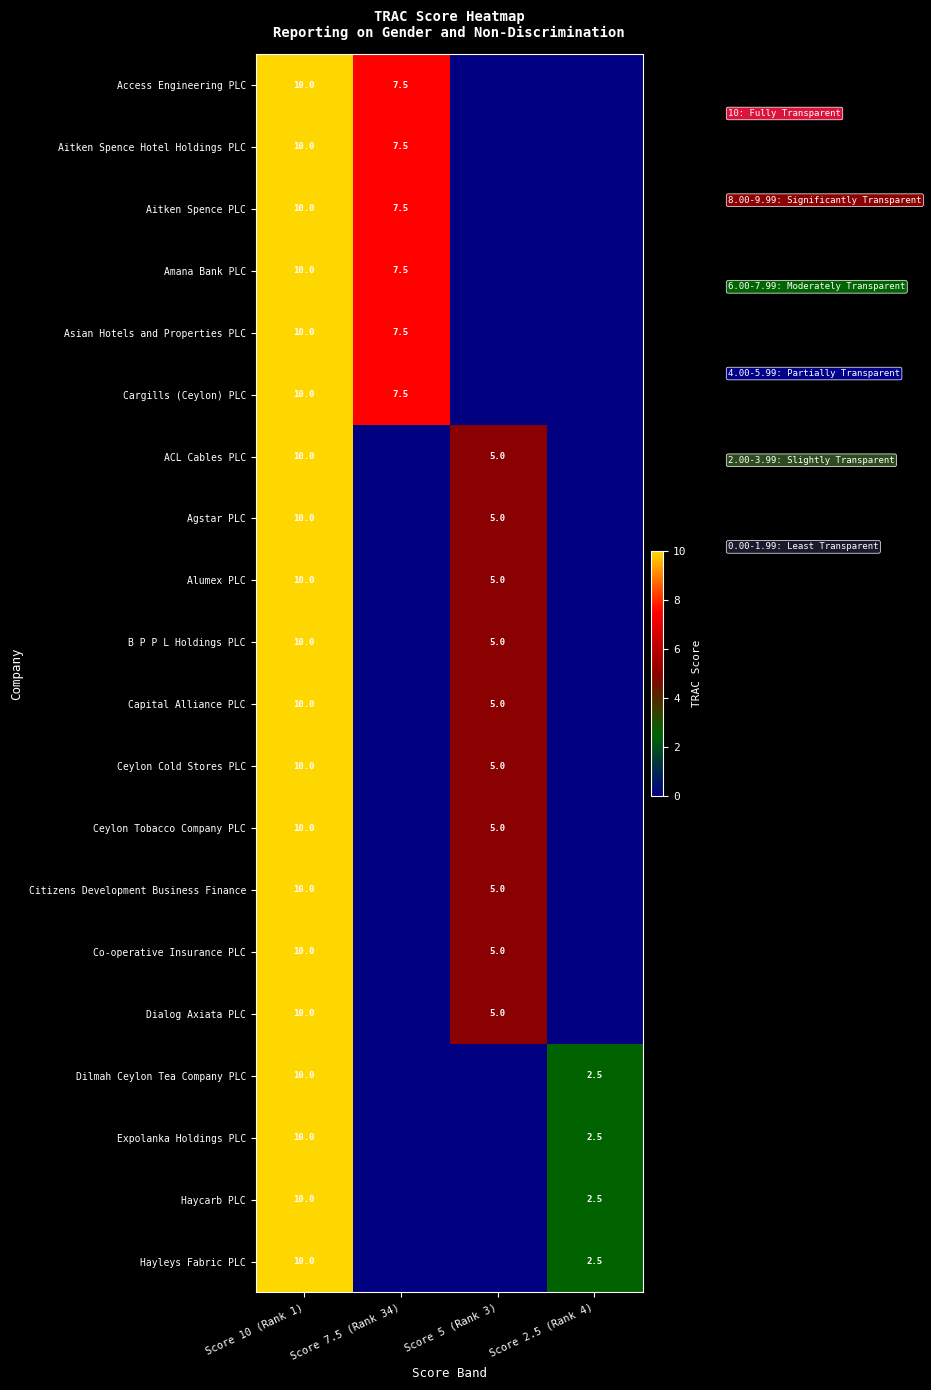

What is the total value across all series at Score 10 (Rank 1)?

200.0